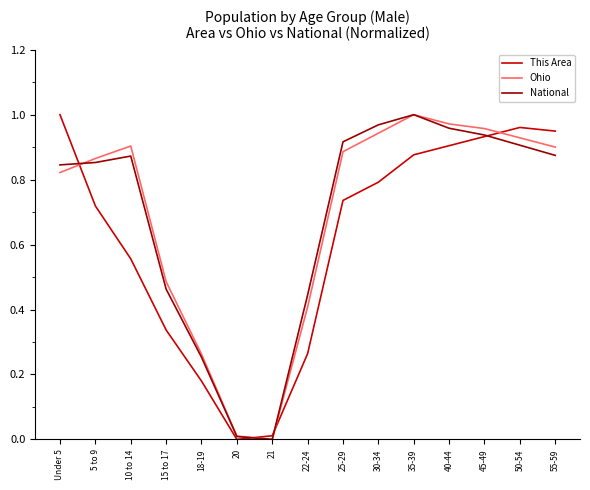

How many values in the National series exceed 0?

14